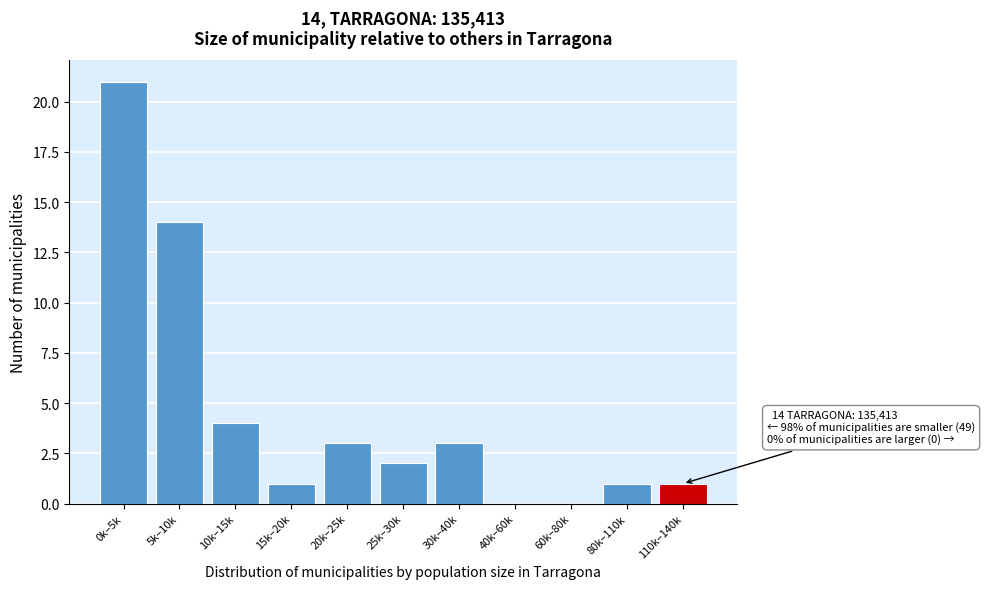

Reading right to left, what are all the values shown in this chart?

110k–140k=1	80k–110k=1	60k–80k=0	40k–60k=0	30k–40k=3	25k–30k=2	20k–25k=3	15k–20k=1	10k–15k=4	5k–10k=14	0k–5k=21